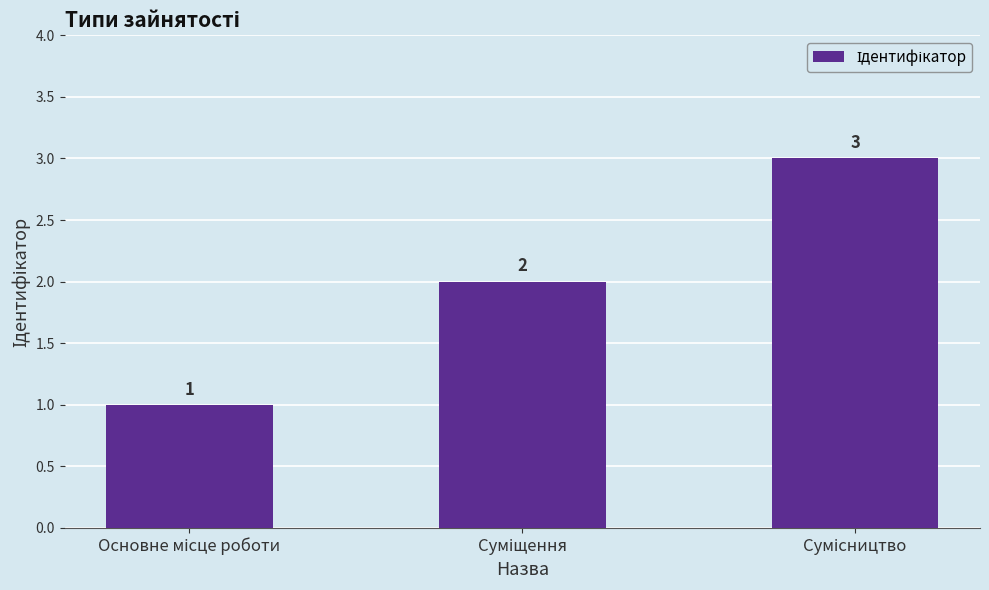

What is the sum of all values?

6